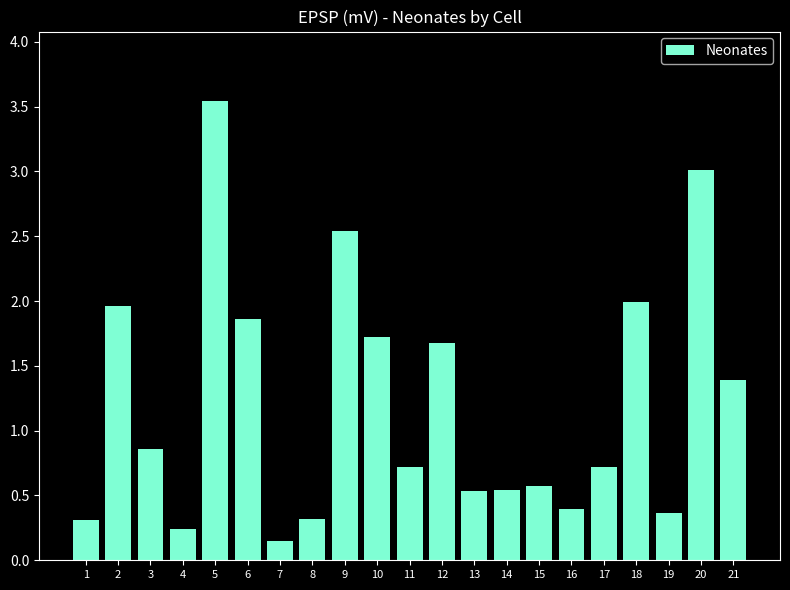

What is the difference between the maximum and minimum values?

3.4